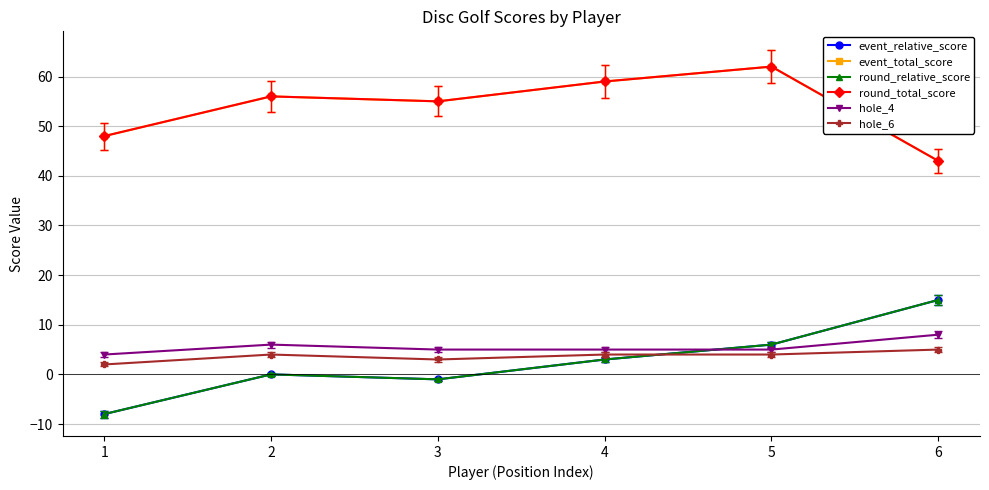

True or false: event_relative_score has a value of 3 at 4.

True